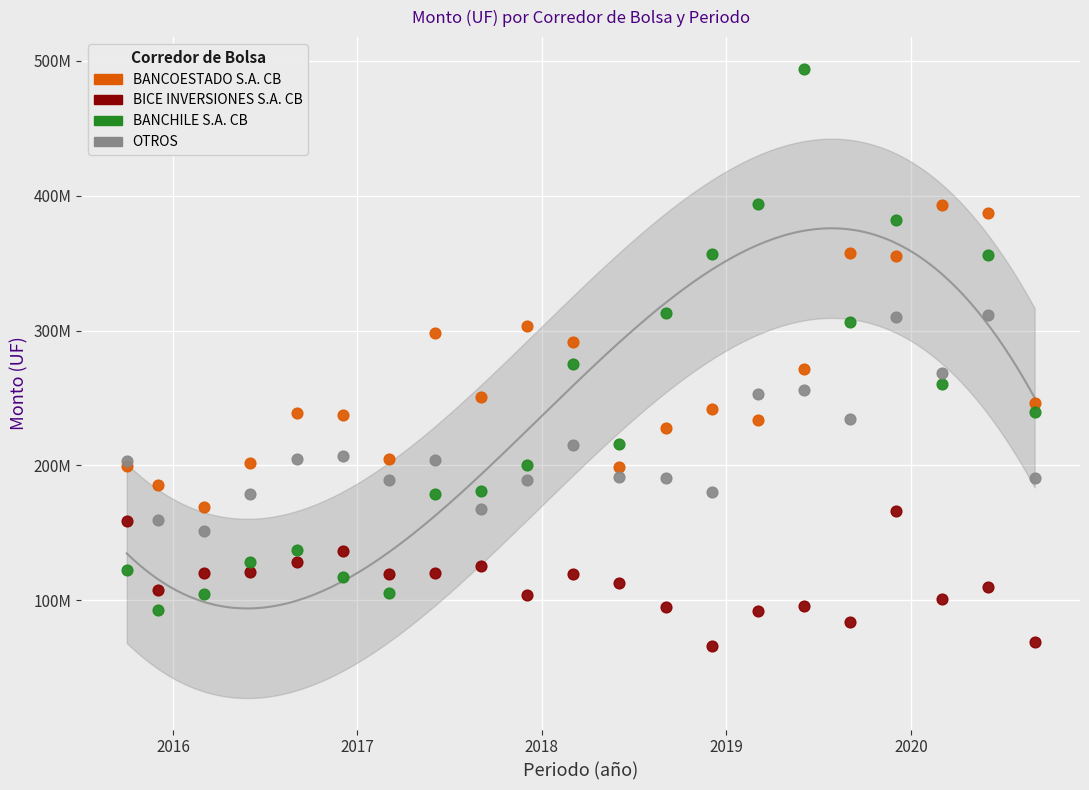

What are all the series names shown in the legend?

BANCOESTADO S.A. CB, BICE INVERSIONES S.A. CB, BANCHILE S.A. CB, OTROS